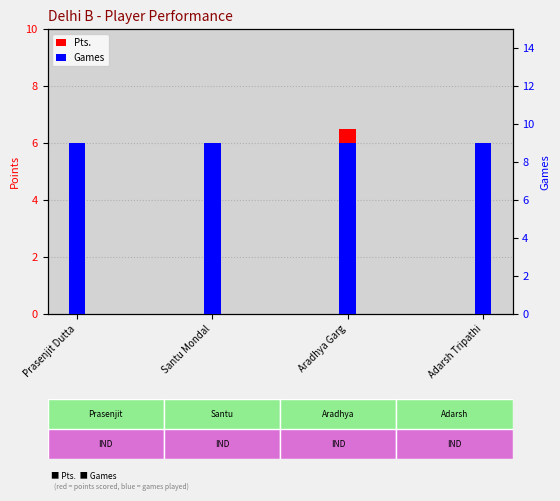

Count the number of categories in the chart.

4